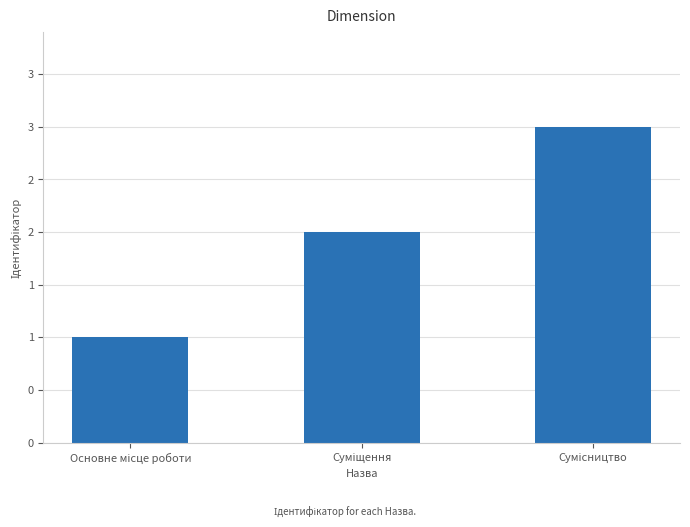

What is the sum of all values?

6